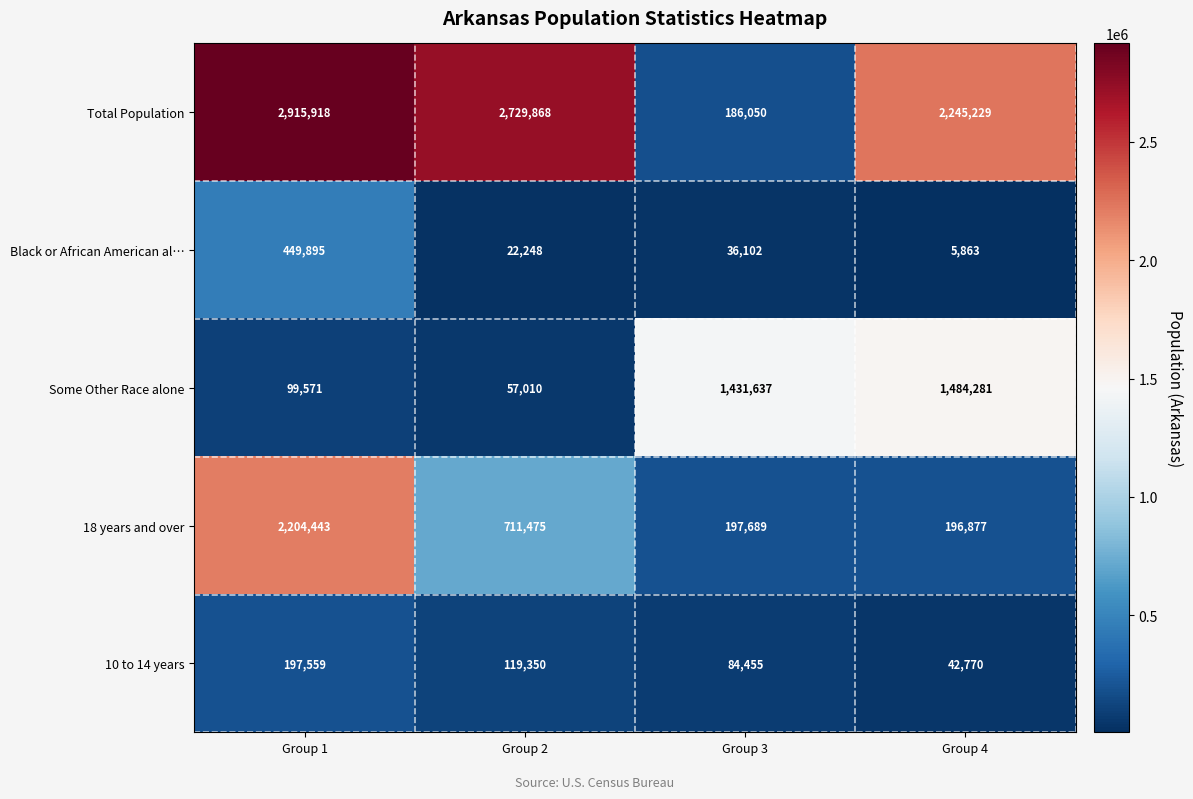

The Total Population series shows 2915918 at Group 1. True or false?

True